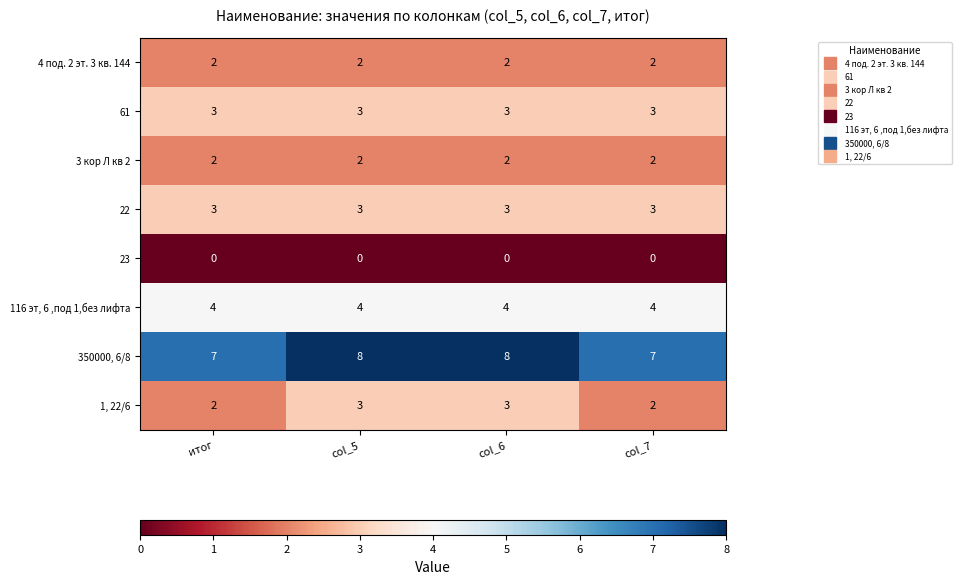

What is the approximate value of 22 at col_6?

3